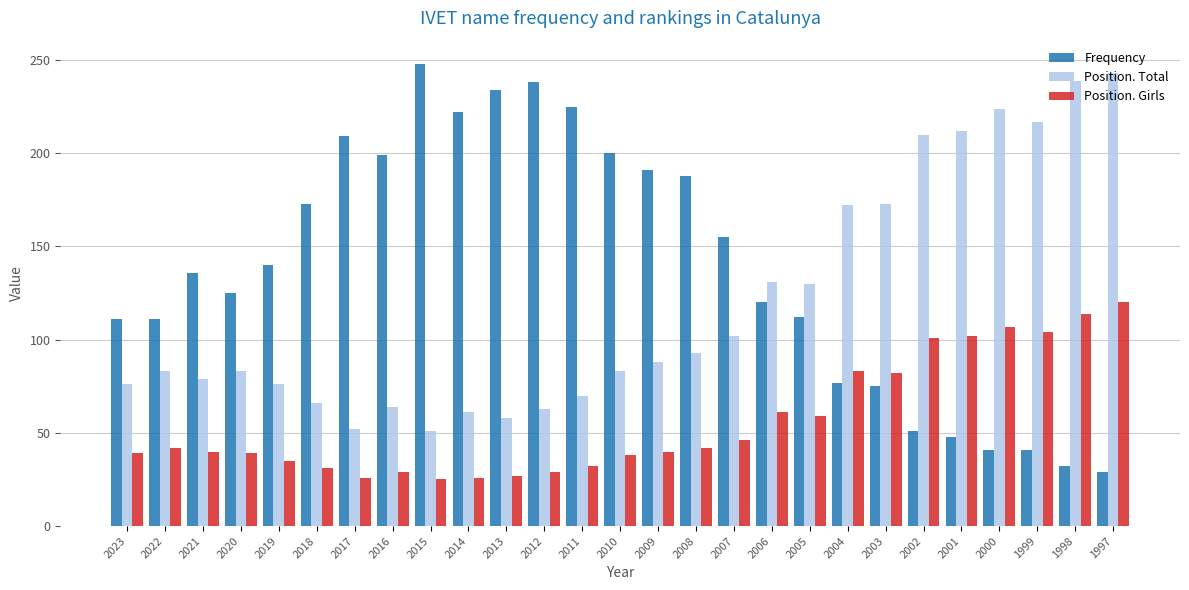

Read the Position. Total value at 2018.

66